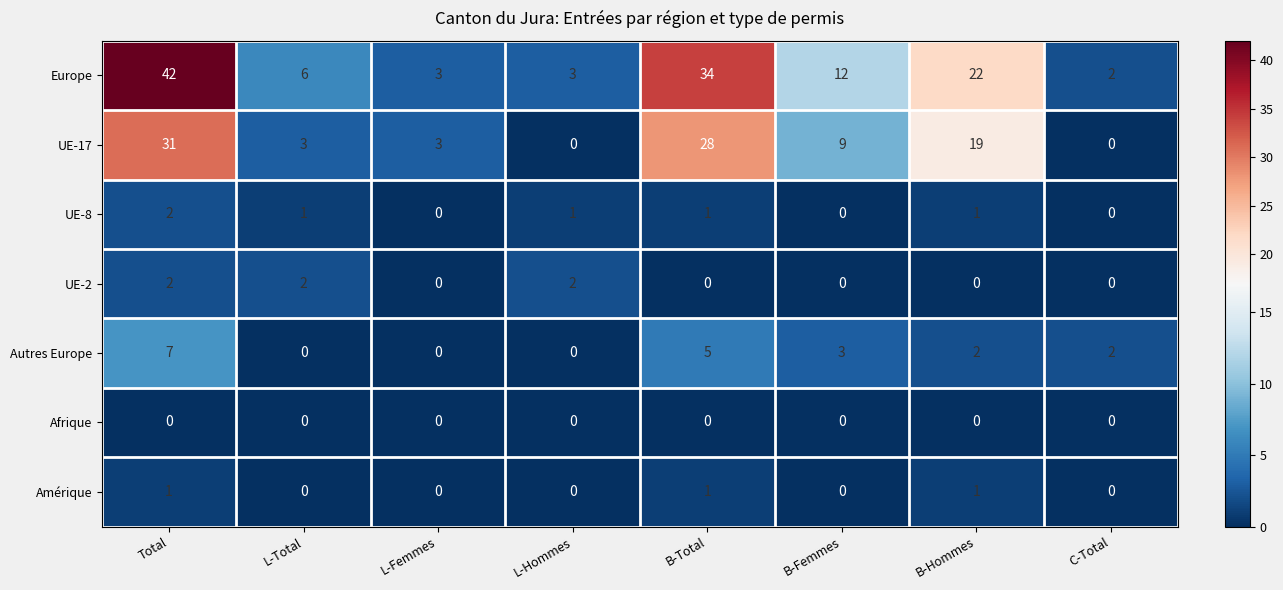

Which series has the widest spread of values?

Europe